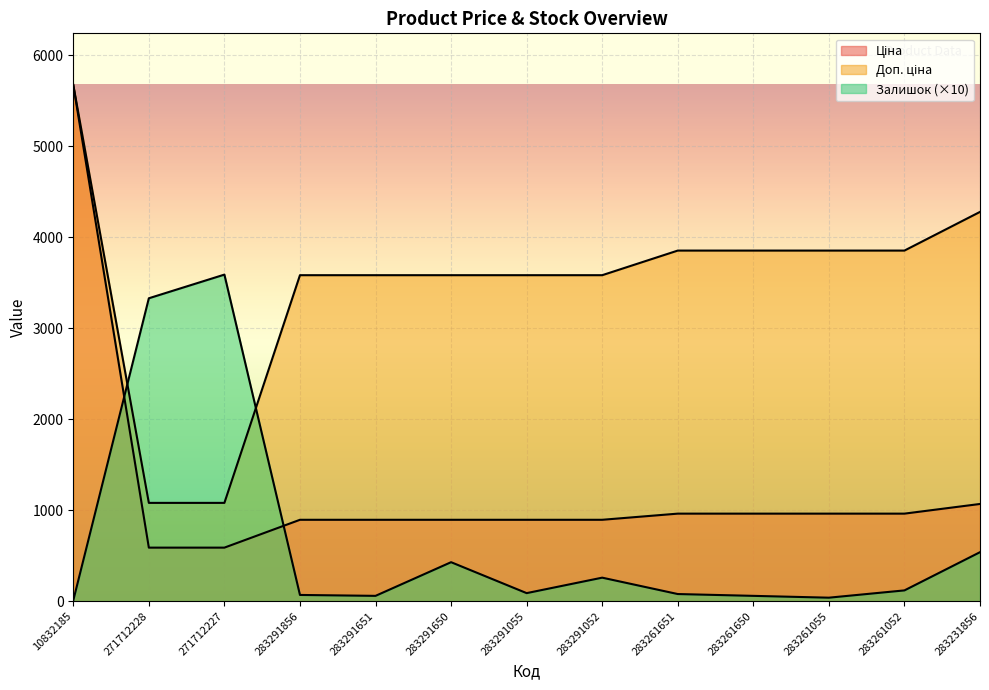

Which has a higher value, 283291651 or 283261052?

283261052